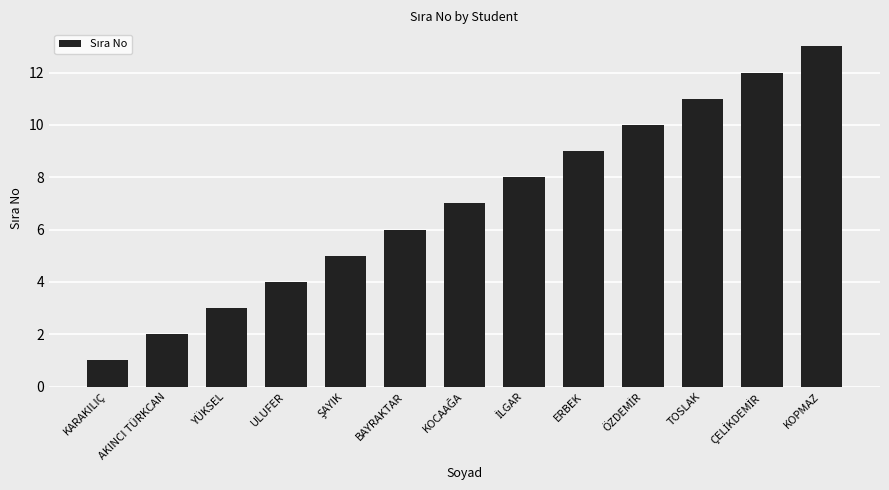

Are the bars grouped side by side (vs. stacked)?

No